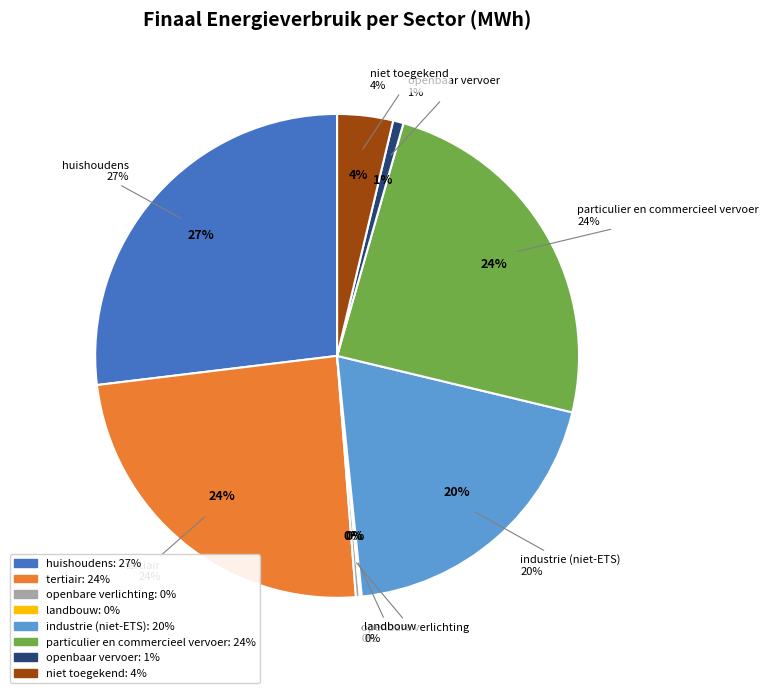

True or false: niet toegekend accounts for 12% of the total.

False